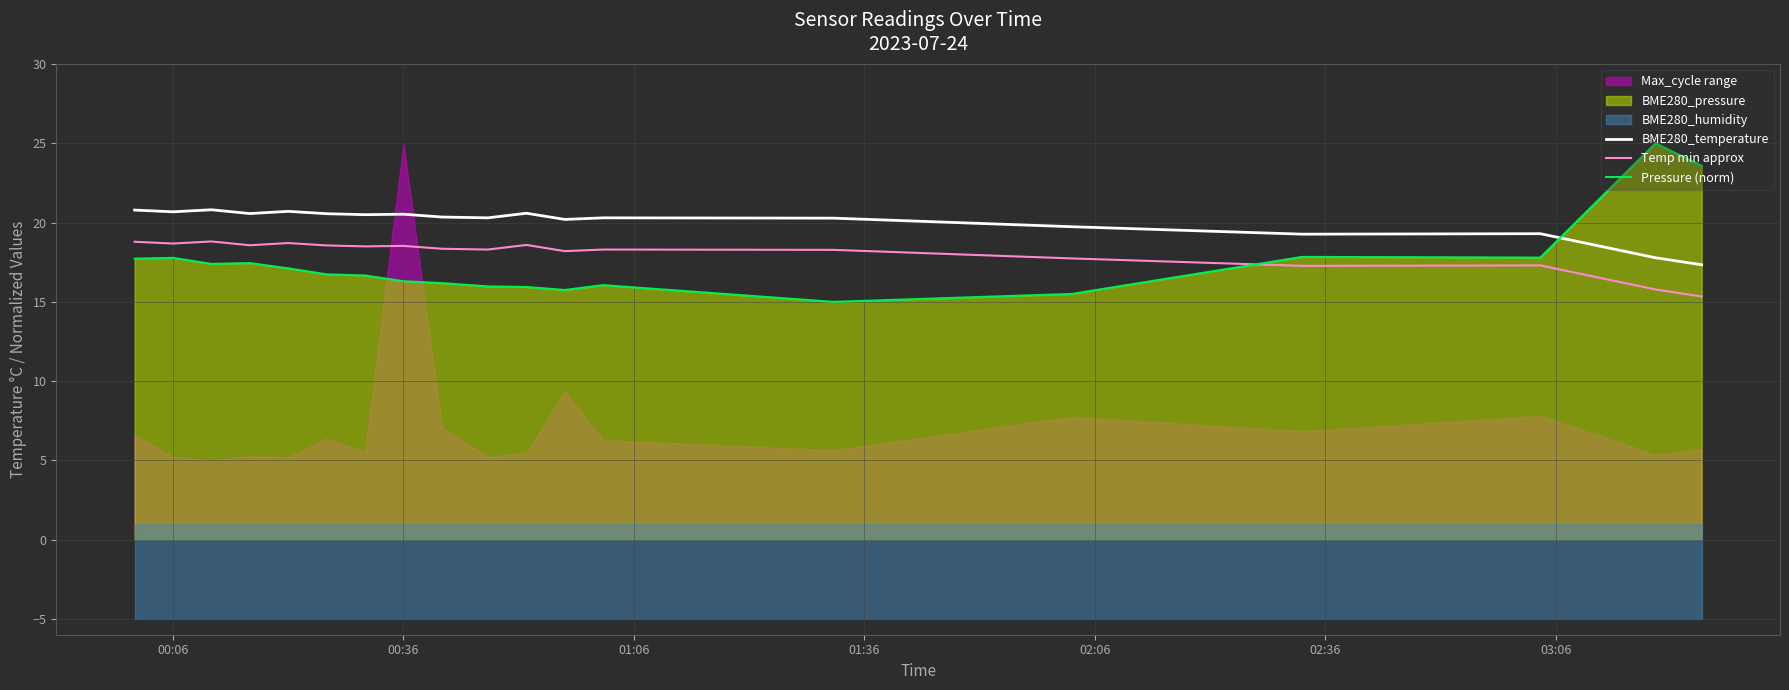

What is the minimum value for Temp min approx?

15.3